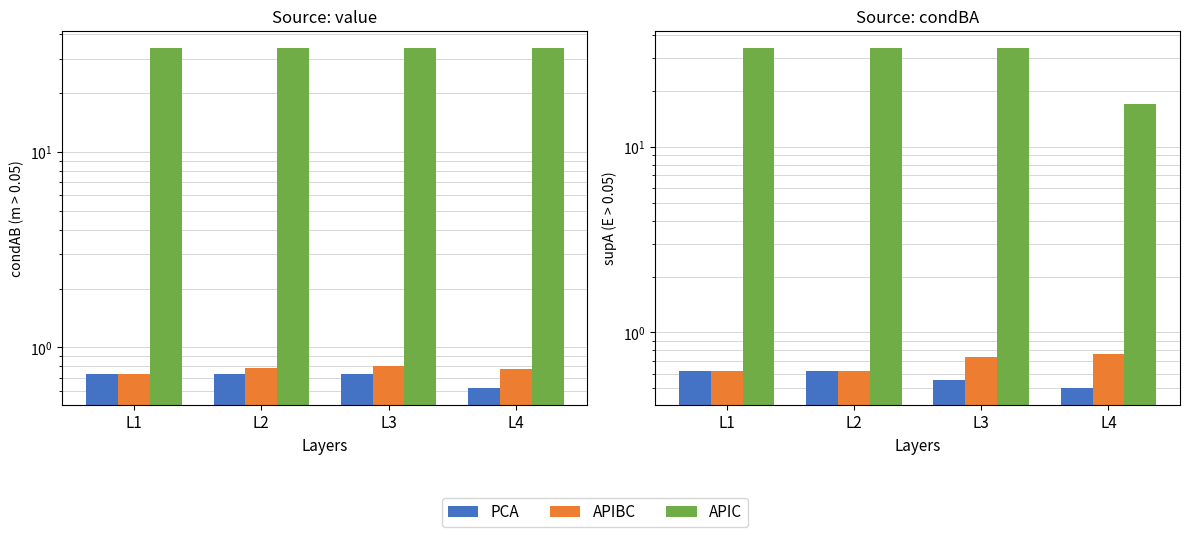

Count the number of categories in the chart.

4